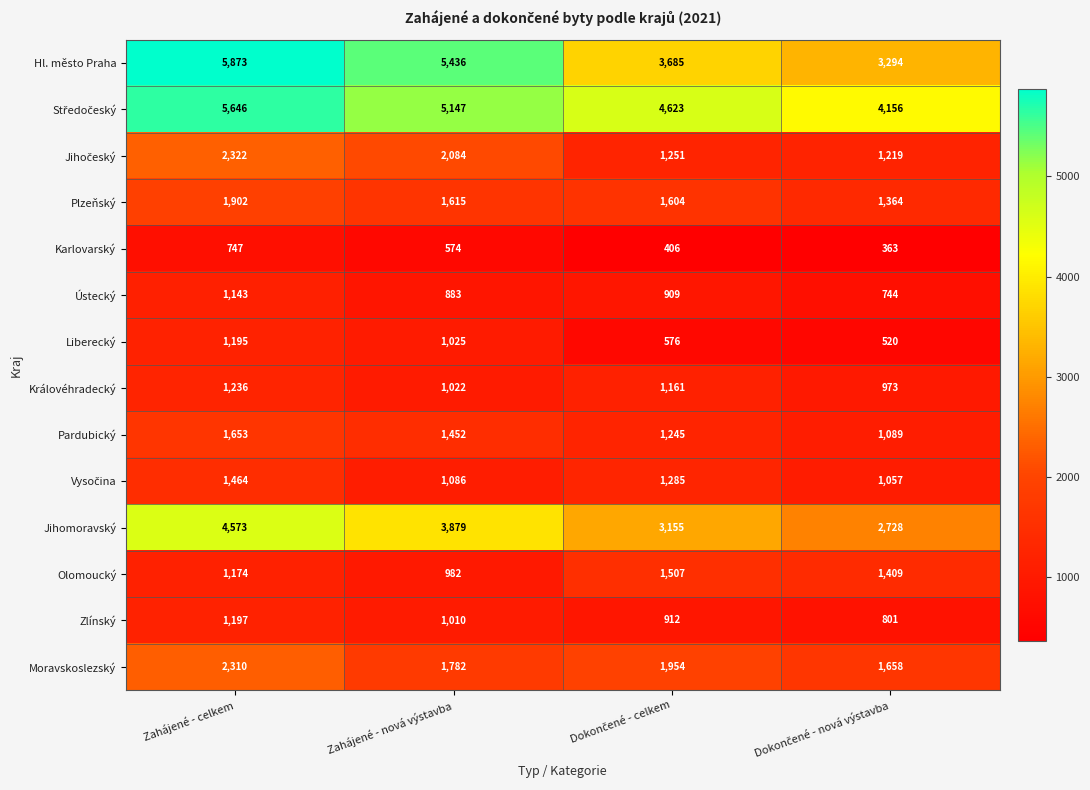

What is the smallest value displayed?

363